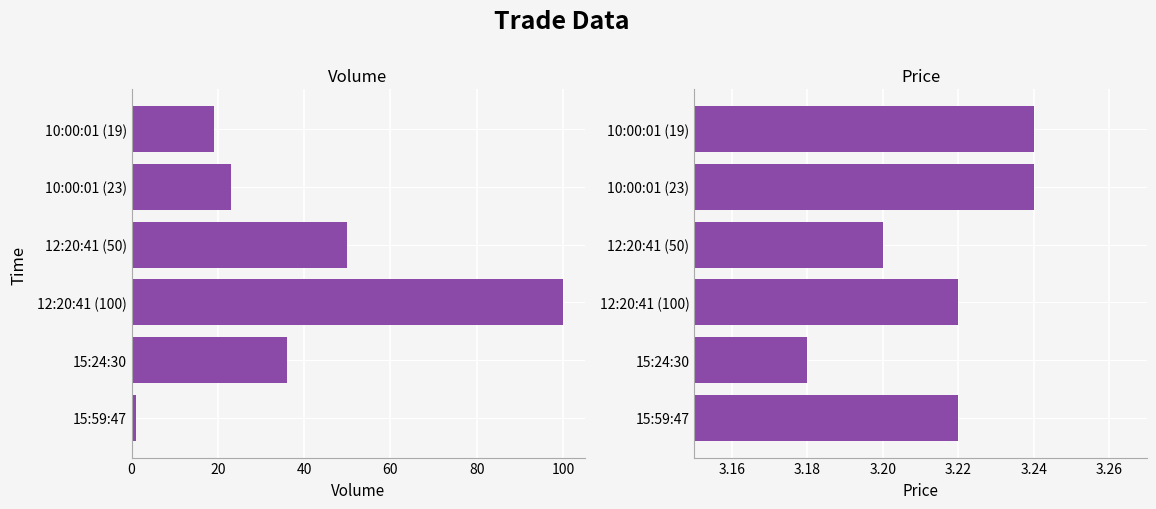

How many bars are there in total?

12